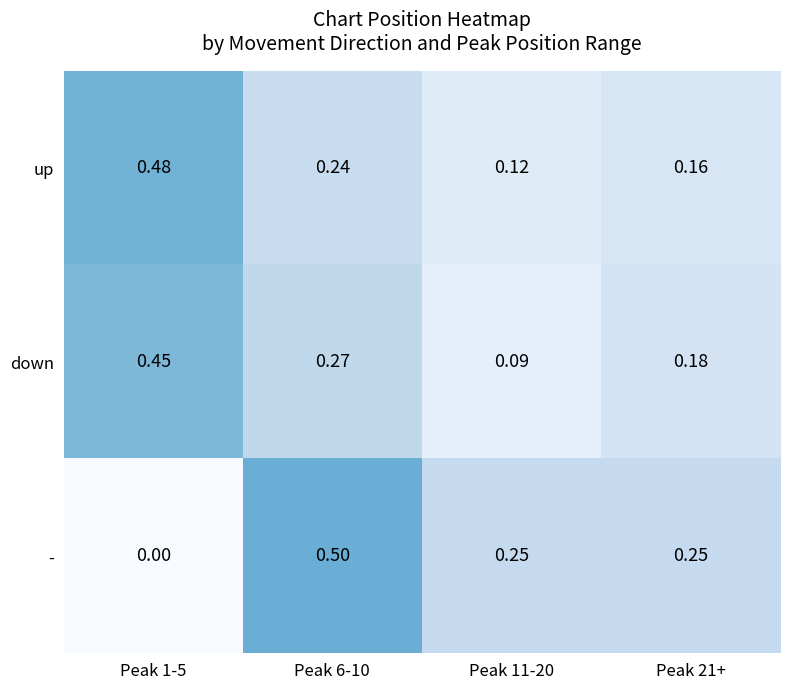

Is the value of down at Peak 11-20 greater than the value of up at Peak 11-20?

No